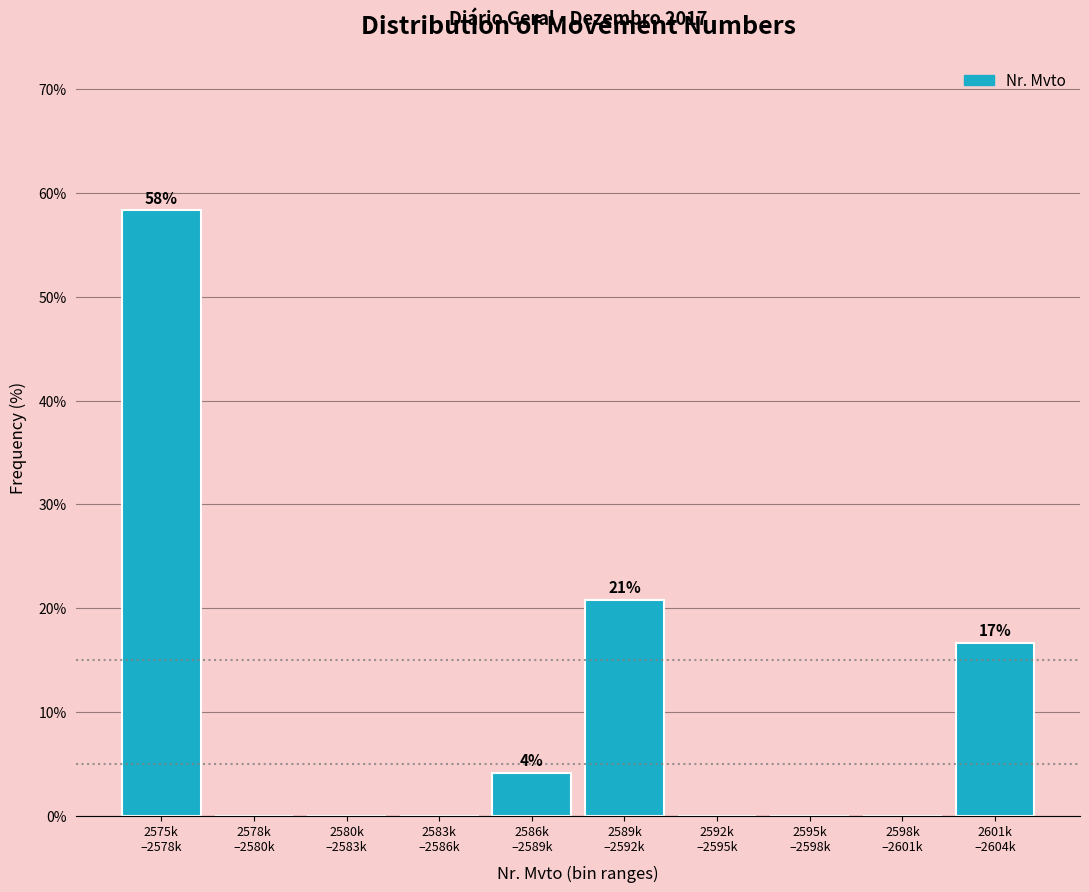

What is the sum of all values?

100.0